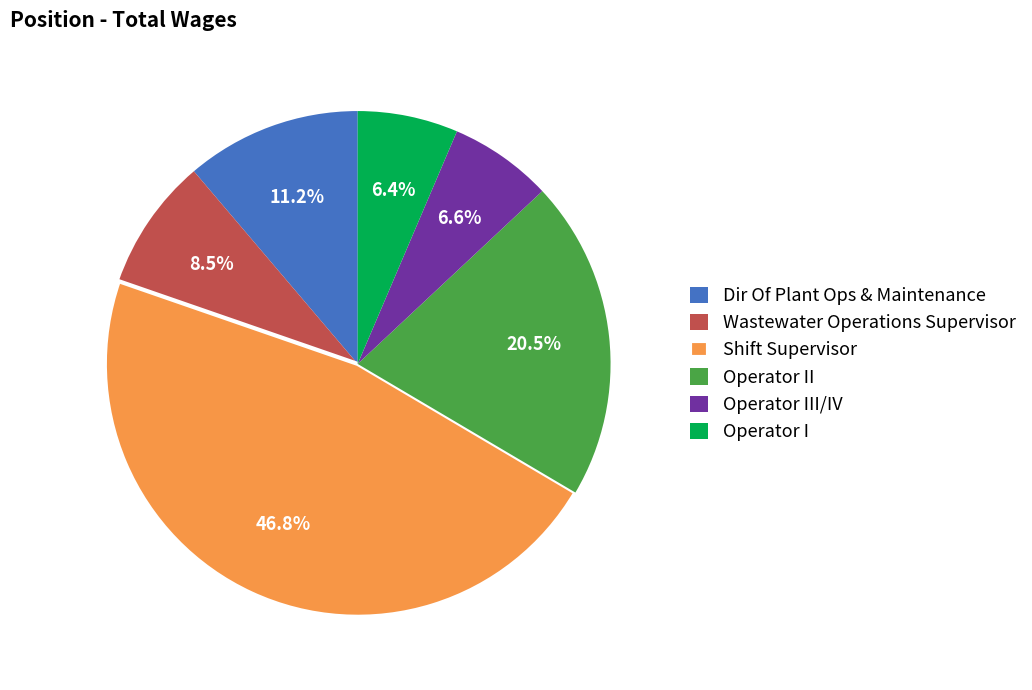

How many segments does this pie chart have?

6